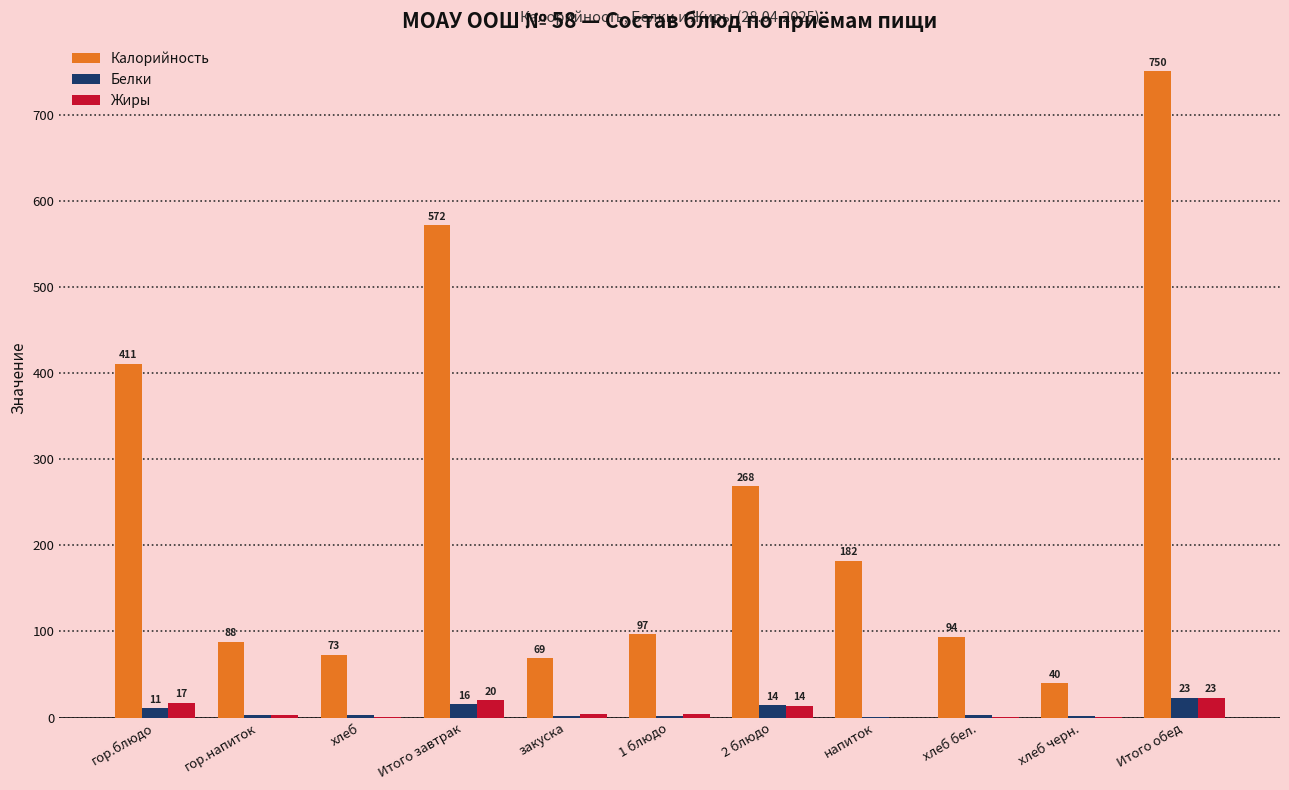

What is the maximum value for Калорийность?

750.4